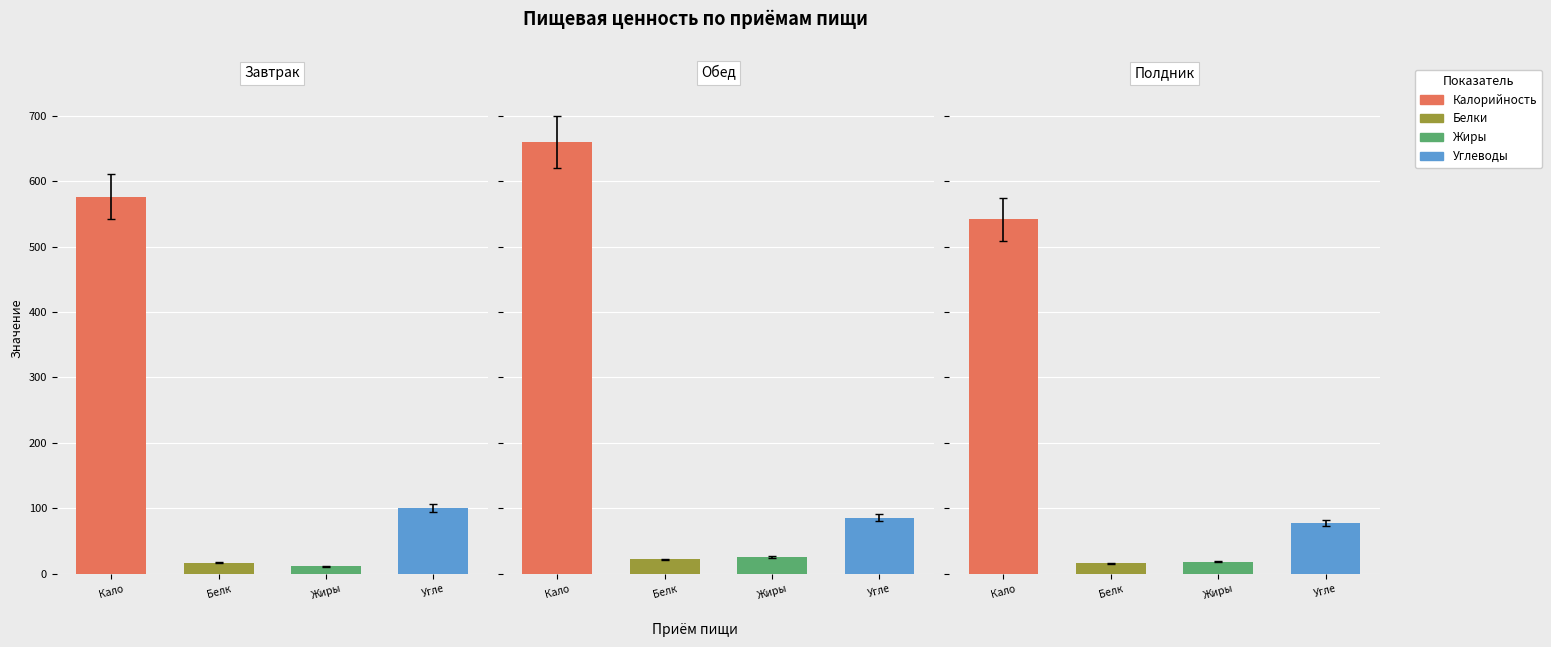

What is the lowest value of the Белки series?

16.2